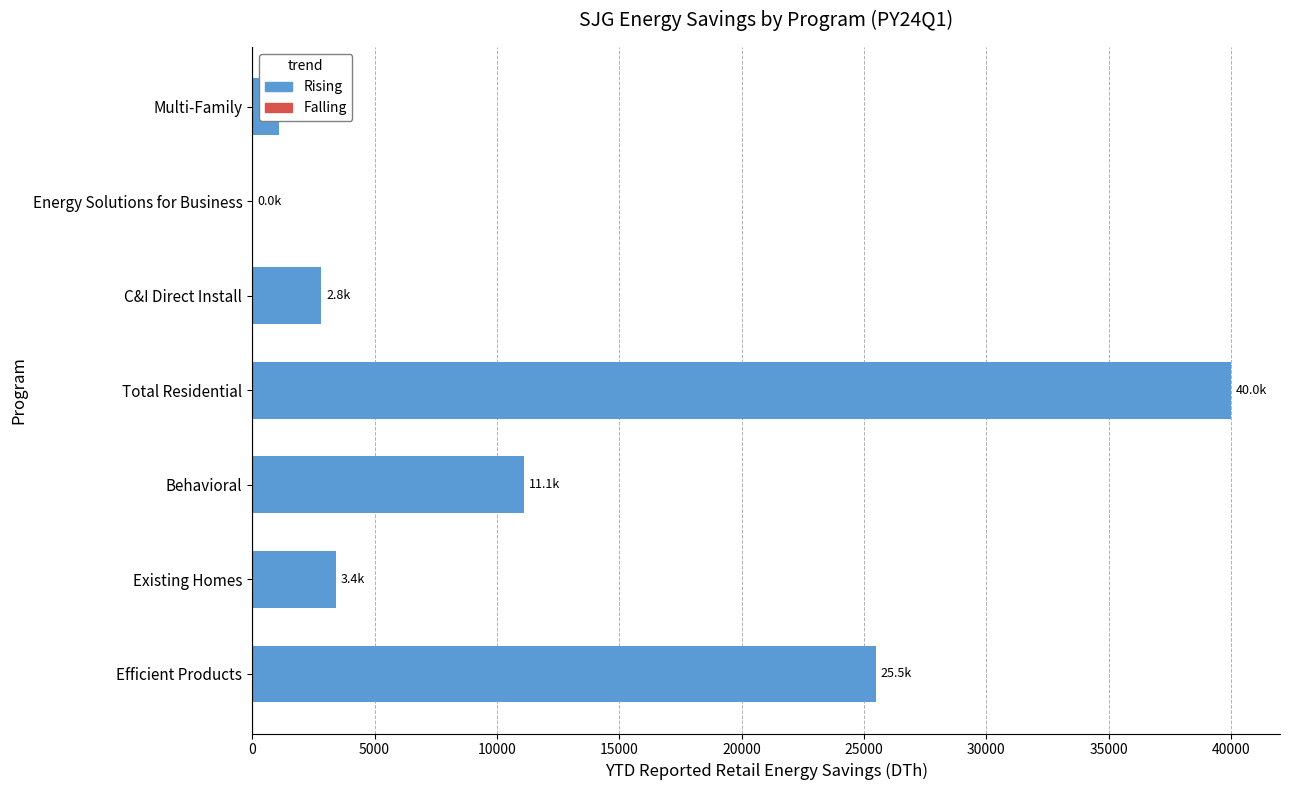

Which label corresponds to the largest value in the chart?

Total Residential